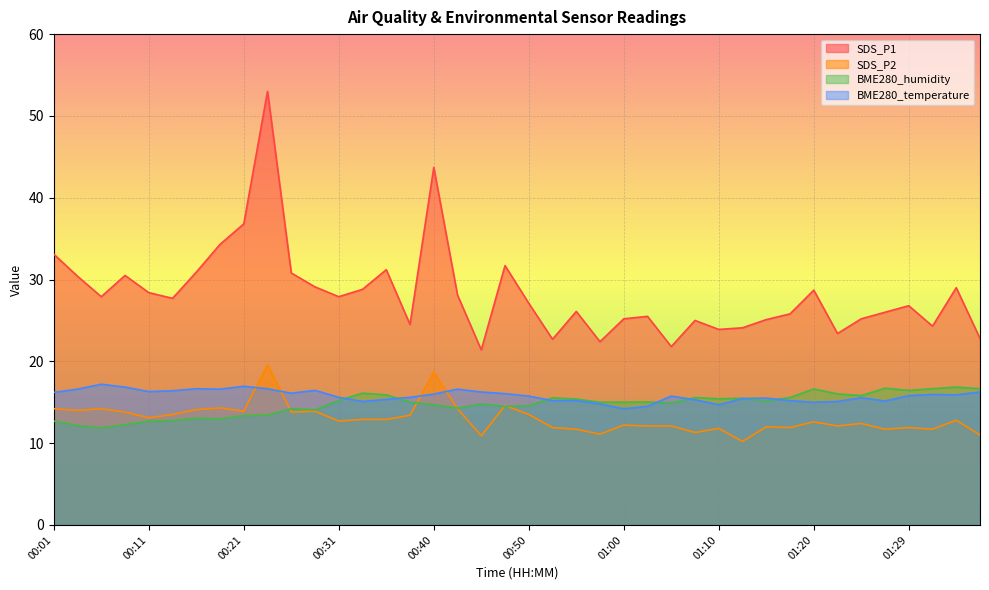

Rank the series at 01:24 from lowest to highest value.

SDS_P2, BME280_temperature, BME280_humidity, SDS_P1